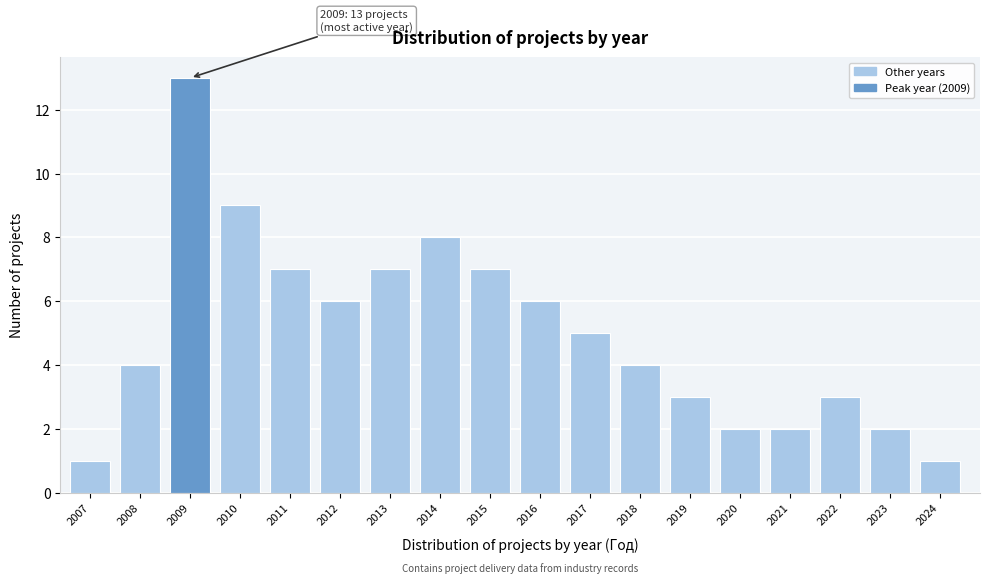

Reading right to left, what are all the values shown in this chart?

1	2	3	2	2	3	4	5	6	7	8	7	6	7	9	13	4	1